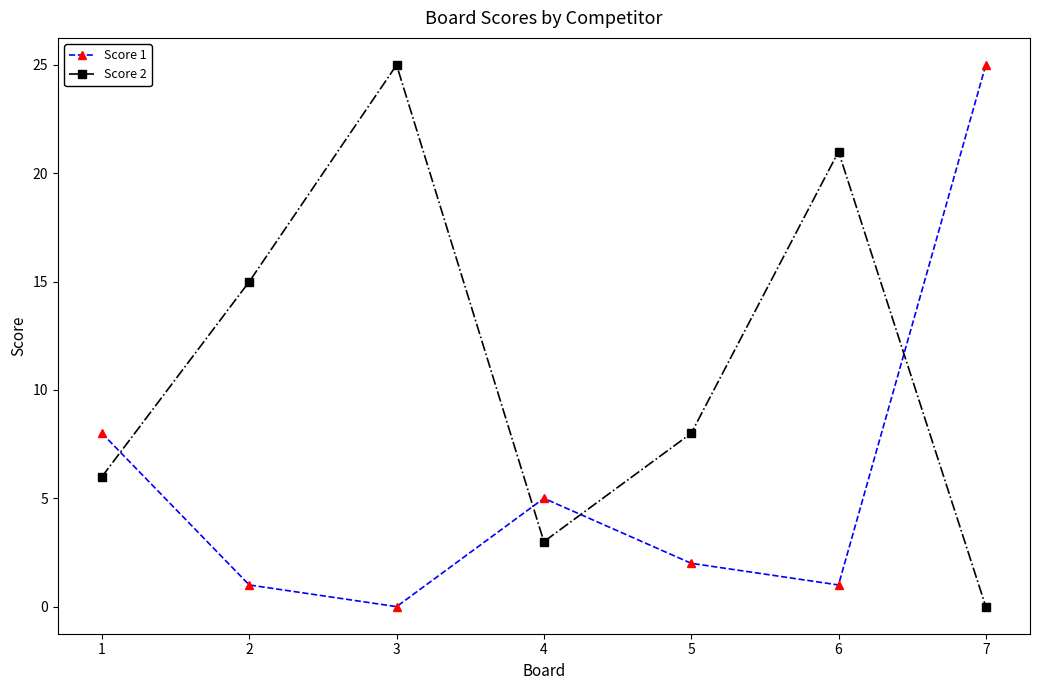

How many interior local peaks does the Score 2 series have?

2